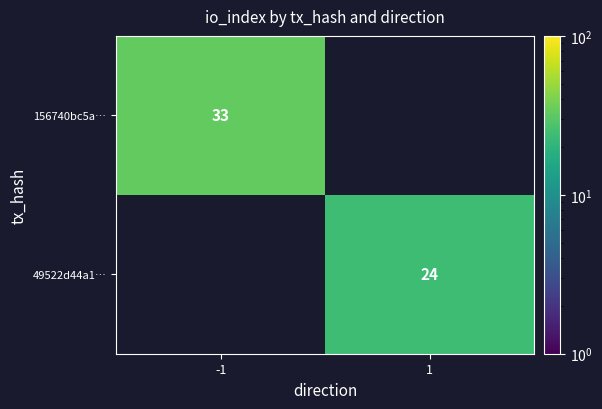

The value of 49522d44a1… at 1 is 24. True or false?

True